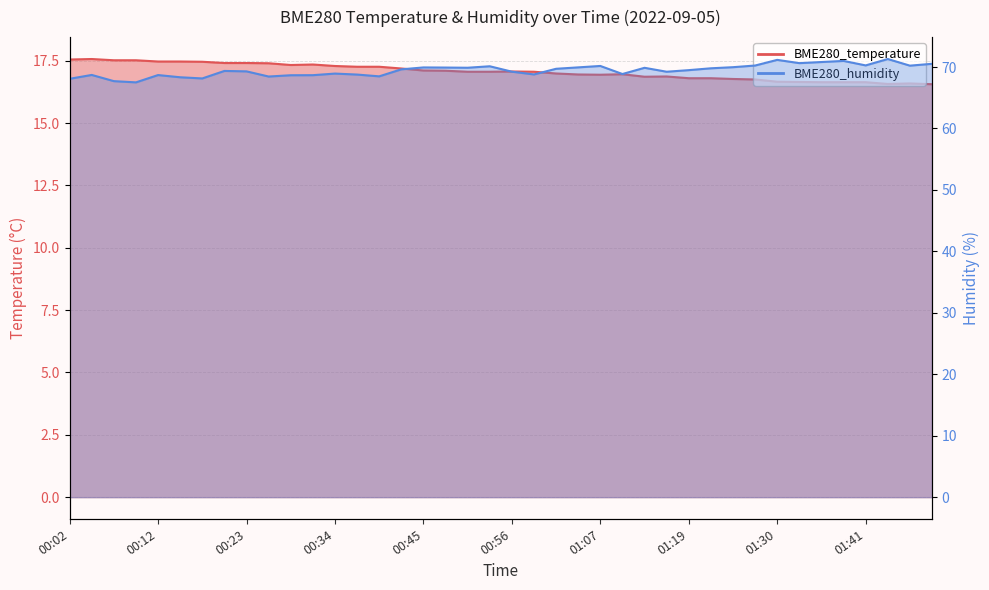

Where is the first local minimum for BME280_temperature?

00:29